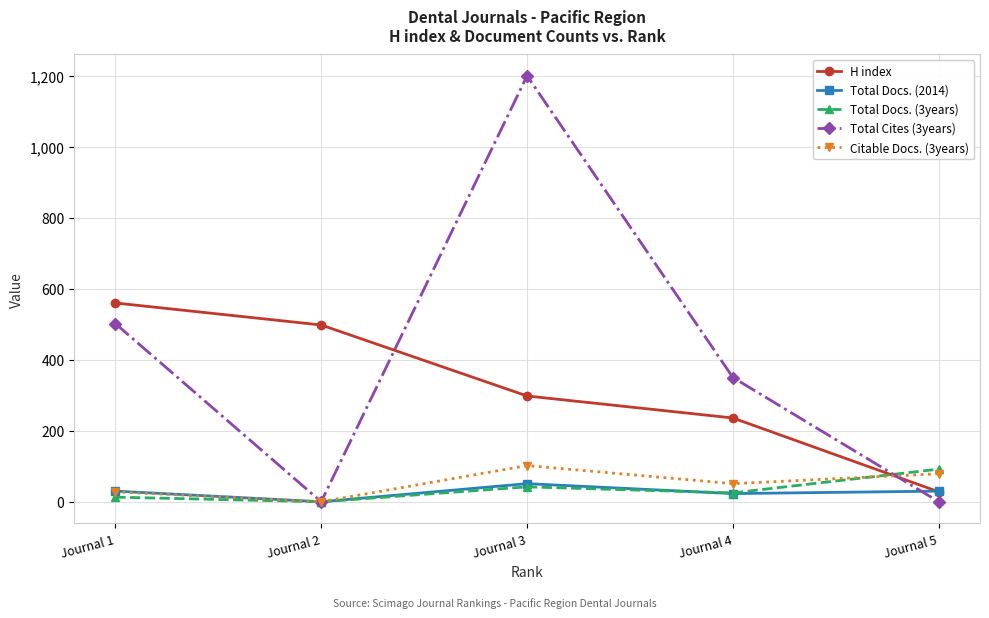

Rank the categories by H index value from lowest to highest.

Journal 5, Journal 4, Journal 3, Journal 2, Journal 1